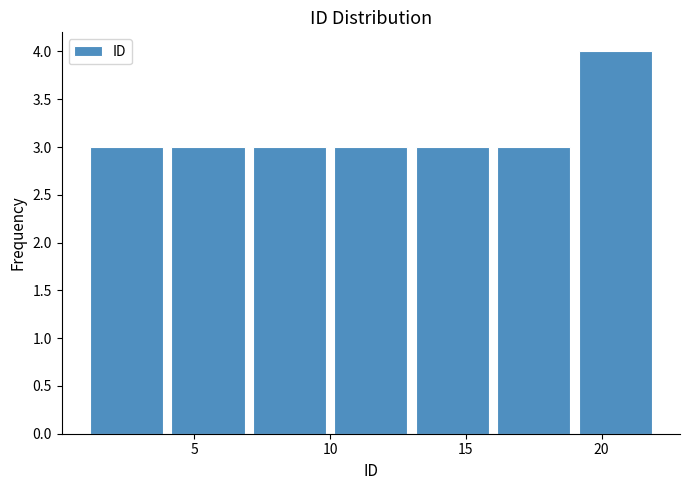

What is the height of the bar covering 16 to 19 on the x-axis? The values are not printed on the chart, so give them approximately, as read against the axis.

3